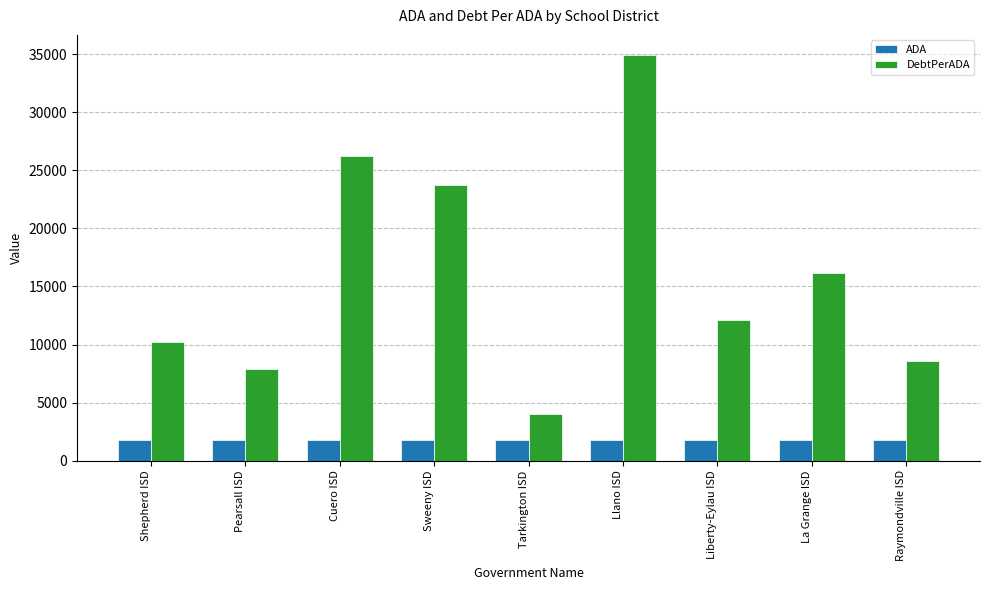

What is the value of the ADA bar at the 6th from the left?

1747.2